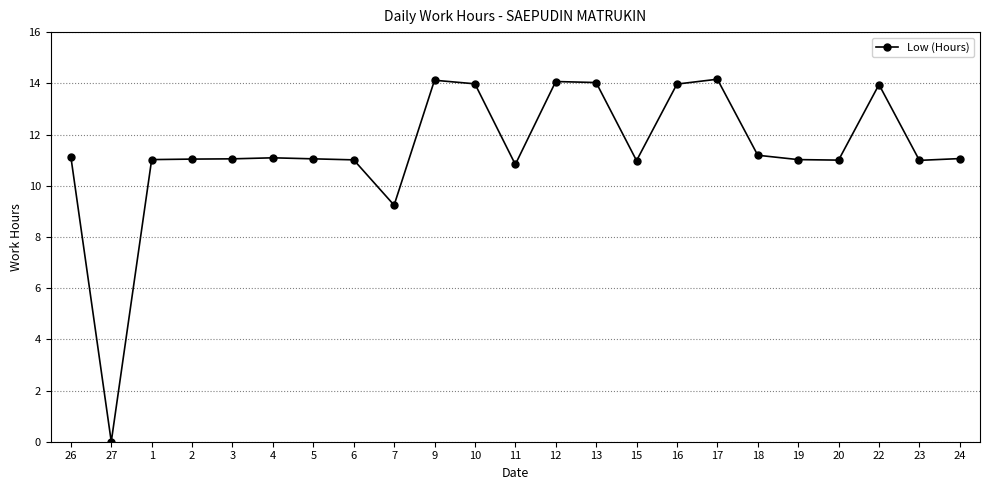

Does the chart display data point markers on the line(s)?

Yes